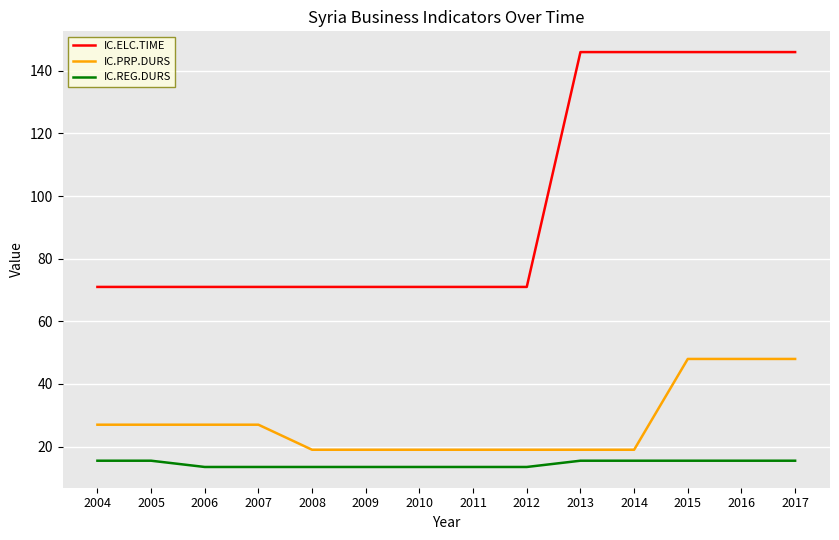

Read the IC.ELC.TIME value at 2005.

71.0